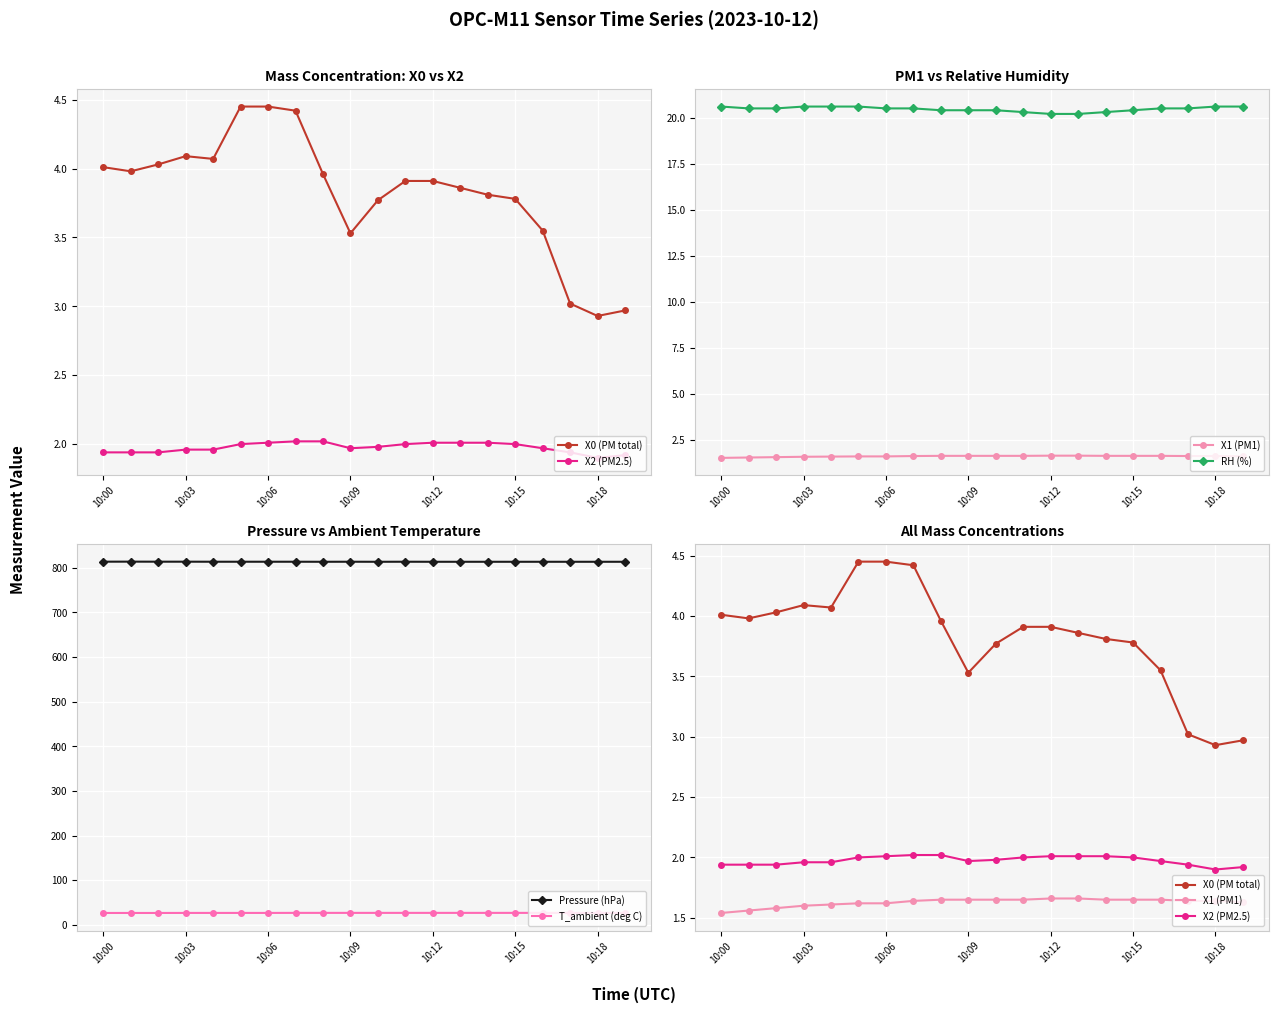

How many distinct data groups are displayed?

6